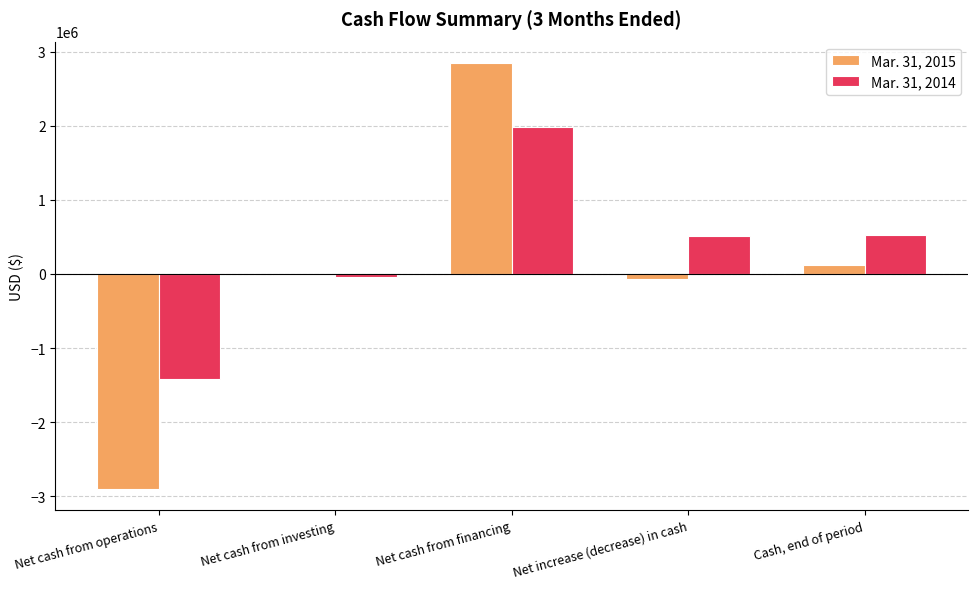

True or false: Mar. 31, 2015 has a value of -67731 at Net increase (decrease) in cash.

True